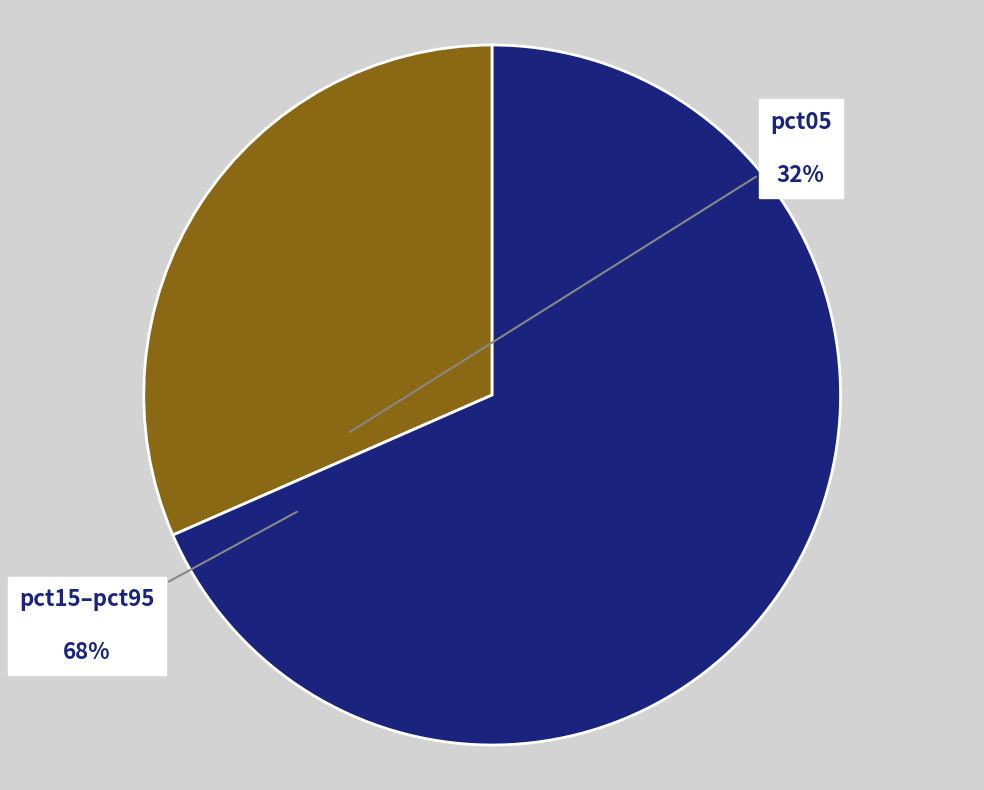

What is the smallest slice in the pie chart?

pct05